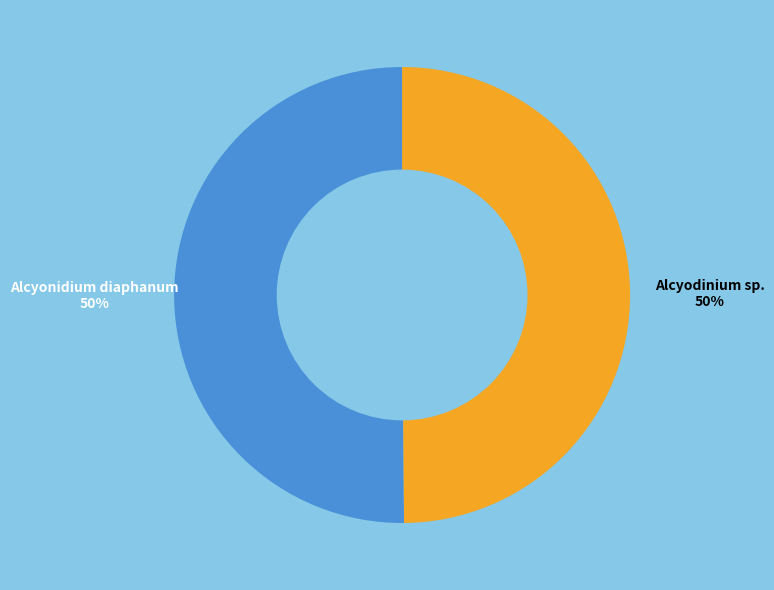

The Alcyodinium sp. slice represents 55% of the pie. True or false?

False